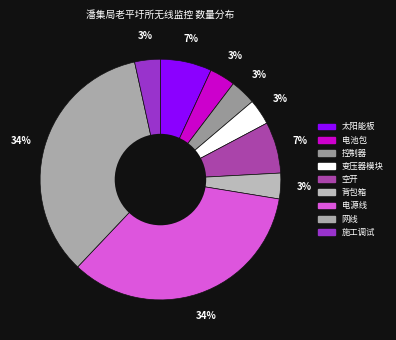

To the nearest percent, what portion does 网线 represent?

34%